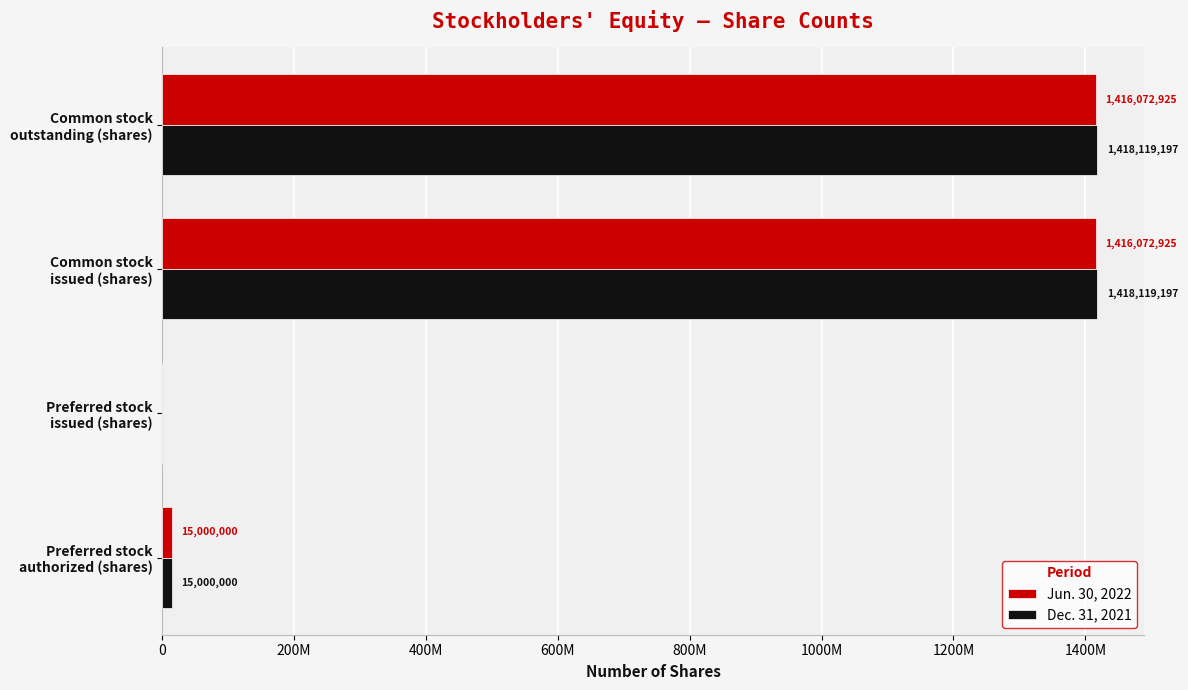

Which series has the widest spread of values?

Dec. 31, 2021